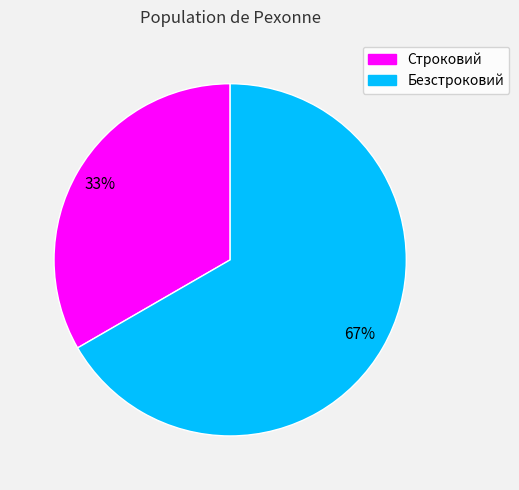

Is the sum of Безстроковий and Строковий greater than half?

Yes